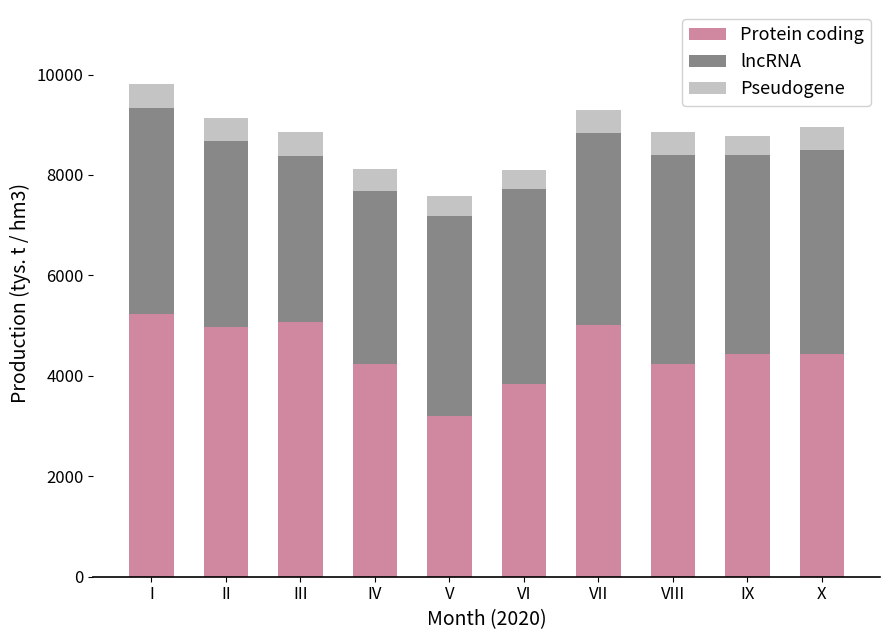

What is the minimum value for Protein coding?

3191